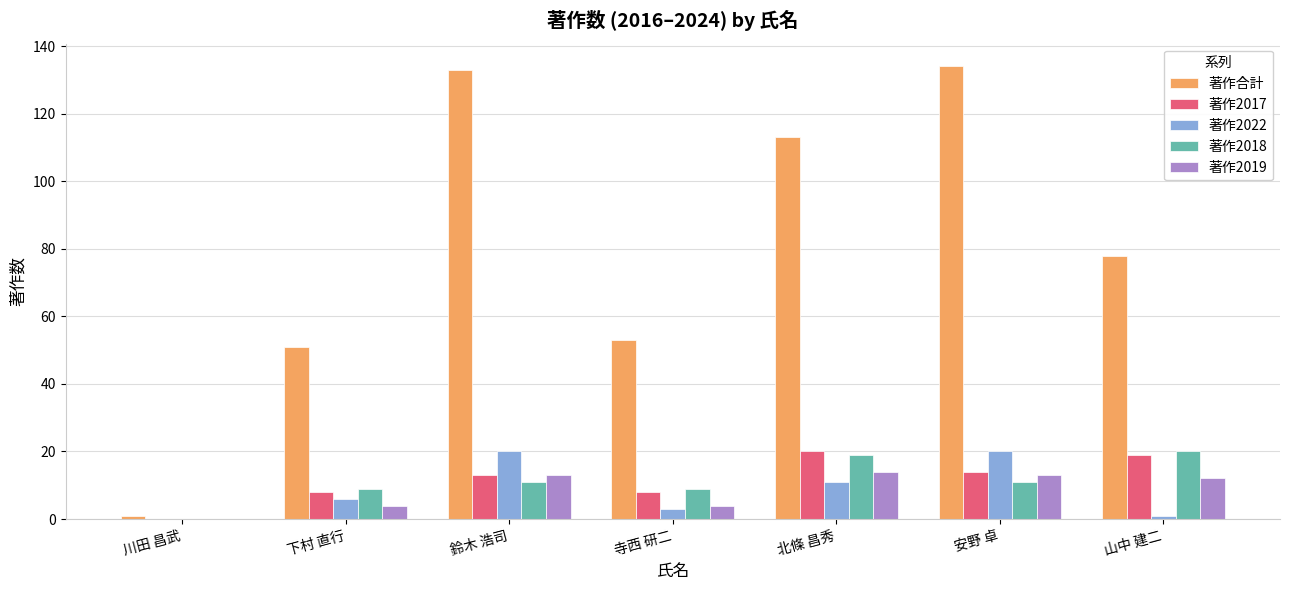

Where is 著作合計 nearest to the value 67?

山中 建二